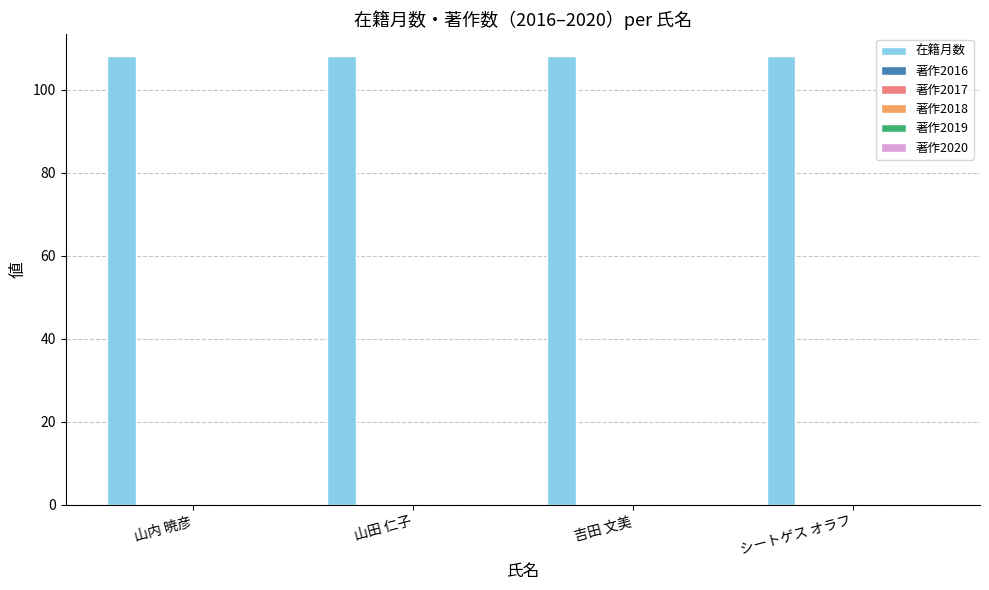

Reading right to left, list all the values displayed in this chart.

在籍月数: 108	108	108	108
著作2016: 0	0	0	0
著作2017: 0	0	0	0
著作2018: 0	0	0	0
著作2019: 0	0	0	0
著作2020: 0	0	0	0